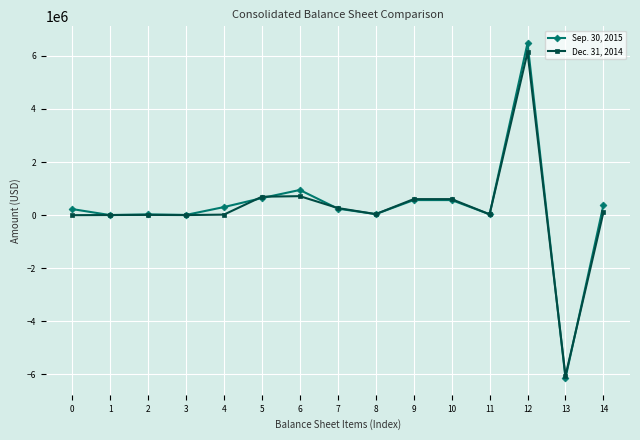

What is the sum of the Dec. 31, 2014 values at 1 and 6?

721752